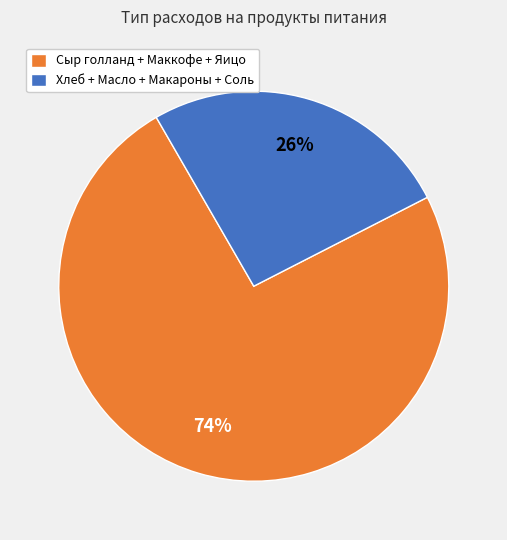

What percentage is the Хлеб + Масло + Макароны + Соль slice, to the nearest percent?

26%